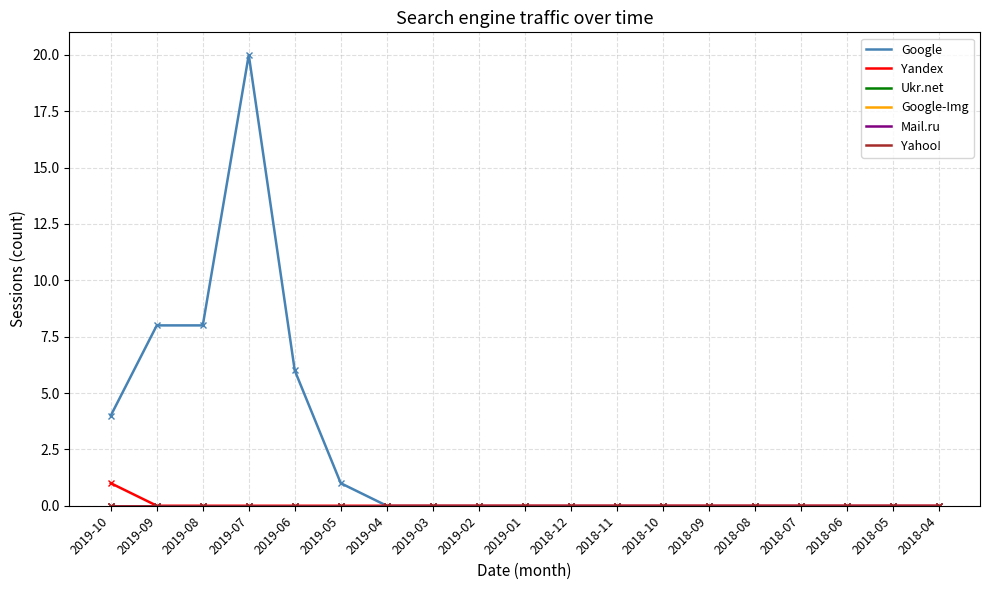

What is the total value across all series at 2019-06?

6